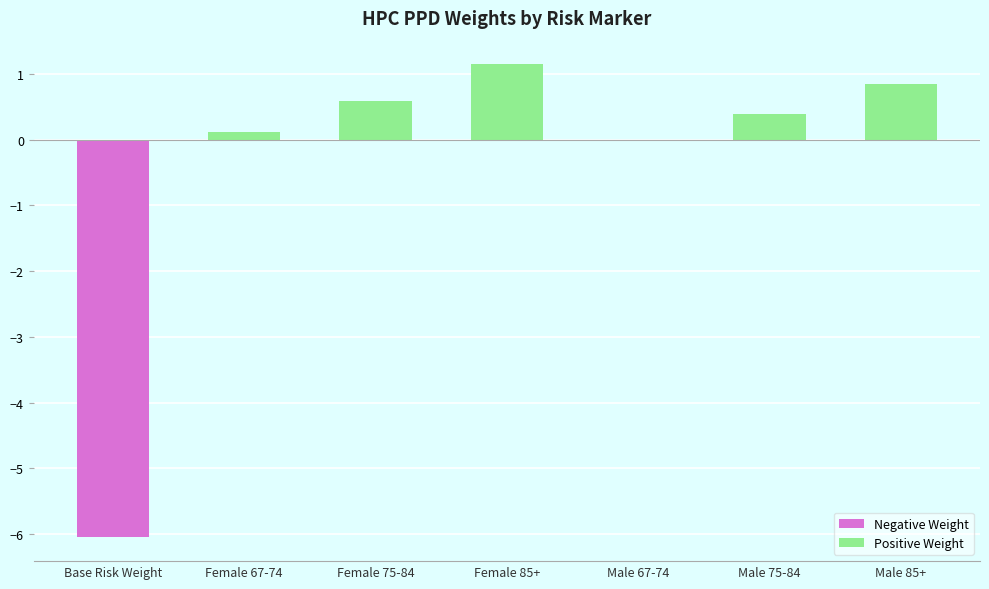

How many series are shown in this chart?

1